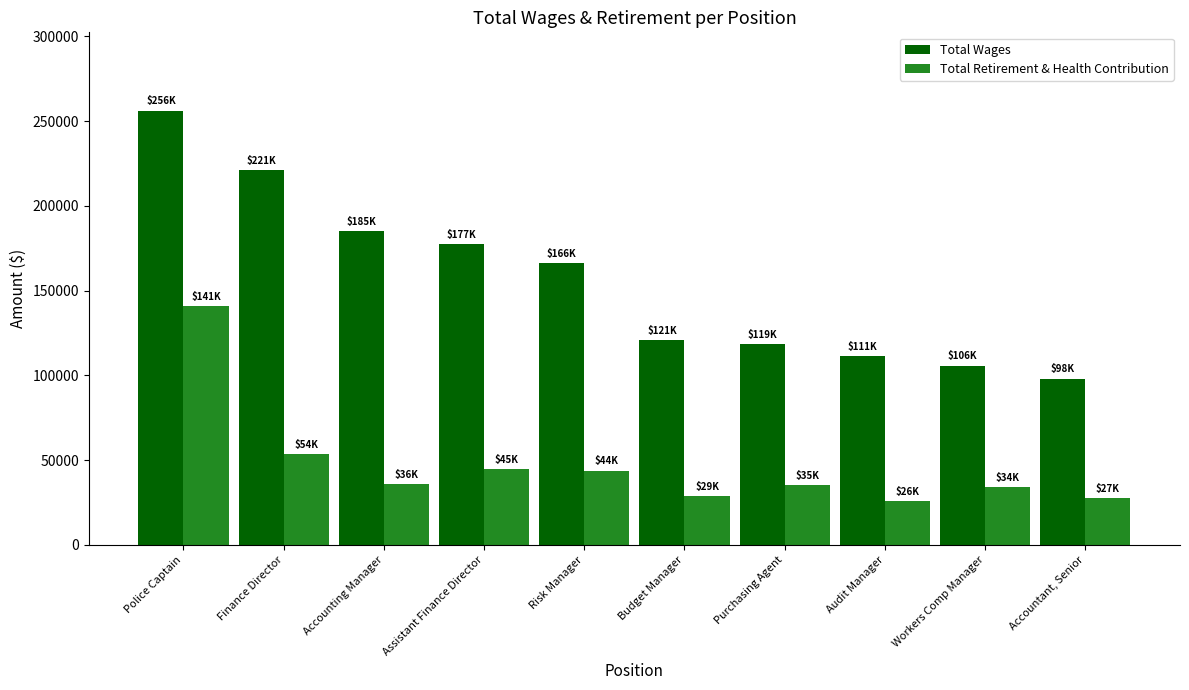

What is the minimum value for Total Retirement & Health Contribution?

26046